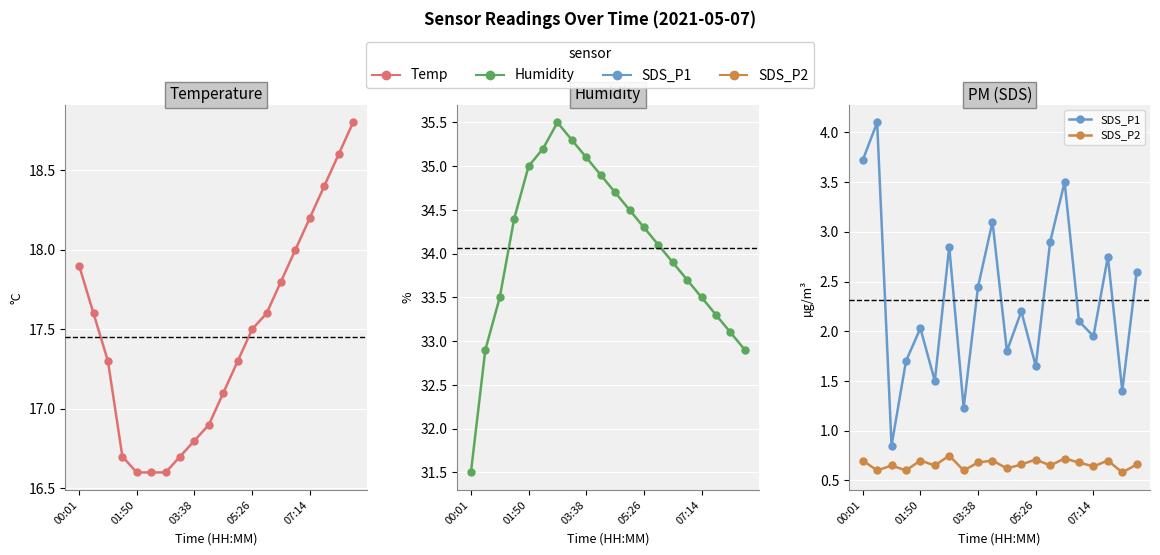

Reading left to right, transcribe all the data shown in this chart.

Temp: 17.9	17.6	17.3	16.7	16.6	16.6	16.6	16.7	16.8	16.9	17.1	17.3	17.5	17.6	17.8	18.0	18.2	18.4	18.6	18.8
Humidity: 31.5	32.9	33.5	34.4	35.0	35.2	35.5	35.3	35.1	34.9	34.7	34.5	34.3	34.1	33.9	33.7	33.5	33.3	33.1	32.9
SDS_P1: 3.7	4.1	0.8	1.7	2.0	1.5	2.9	1.2	2.5	3.1	1.8	2.2	1.6	2.9	3.5	2.1	1.9	2.8	1.4	2.6
SDS_P2: 0.7	0.6	0.7	0.6	0.7	0.7	0.8	0.6	0.7	0.7	0.6	0.7	0.7	0.7	0.7	0.7	0.6	0.7	0.6	0.7